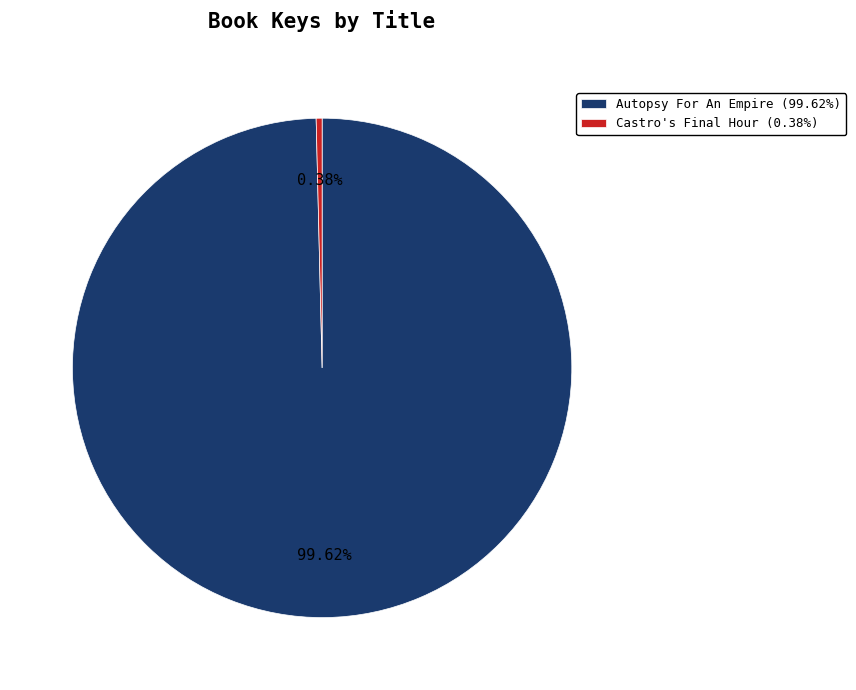

Does Castro's Final Hour represent more than half of the total?

No